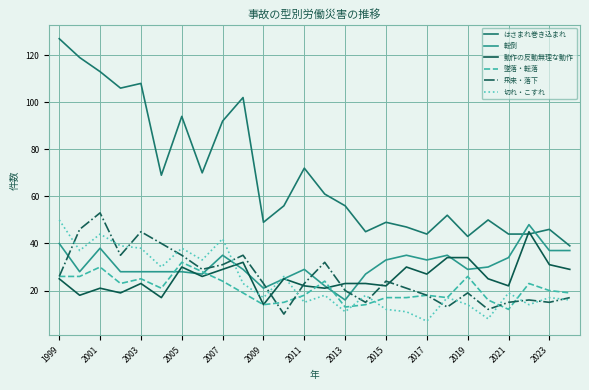

True or false: はさまれ巻き込まれ and 飛来・落下 cross at least once.

False